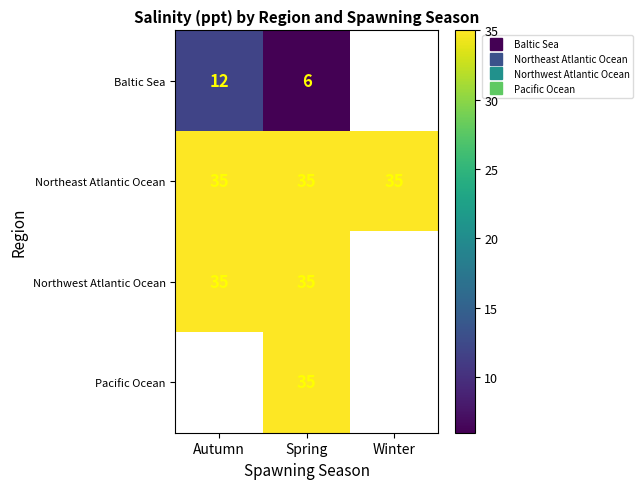

List the series in order of their overall mean, highest first.

Baltic Sea, Northeast Atlantic Ocean, Northwest Atlantic Ocean, Pacific Ocean